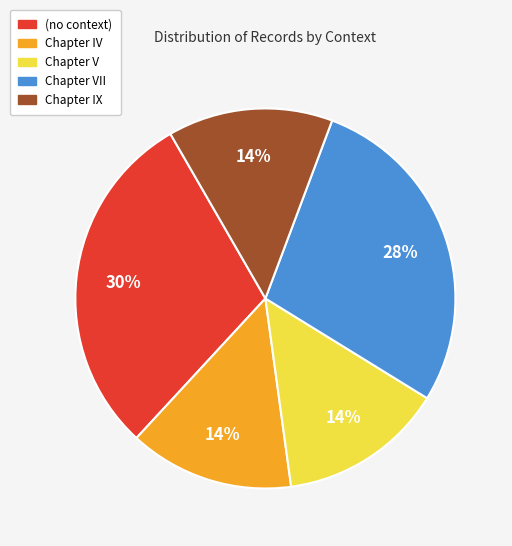

Is there a majority slice in this chart?

No